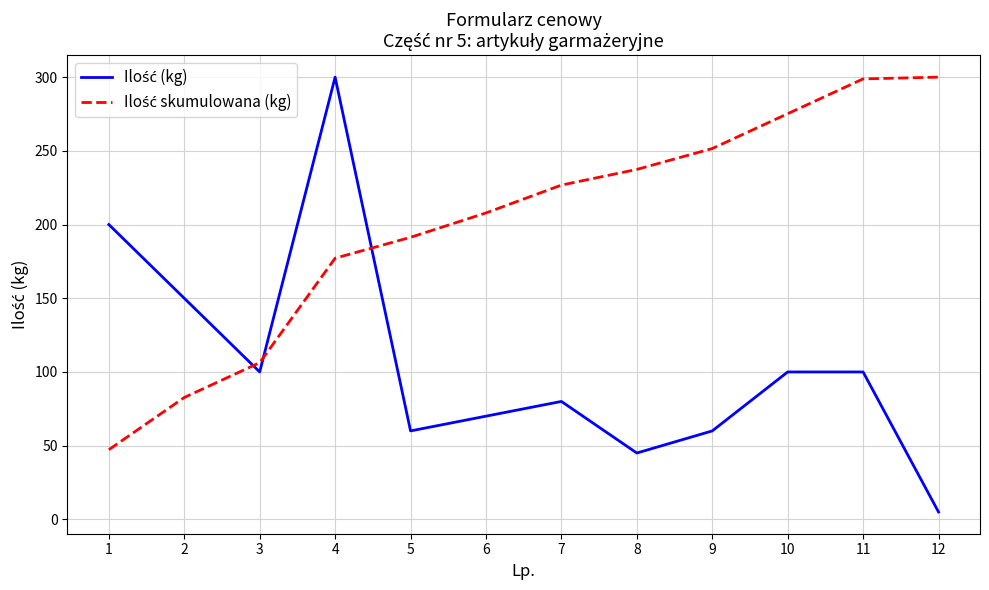

At which category is the sum across all series the highest?

4